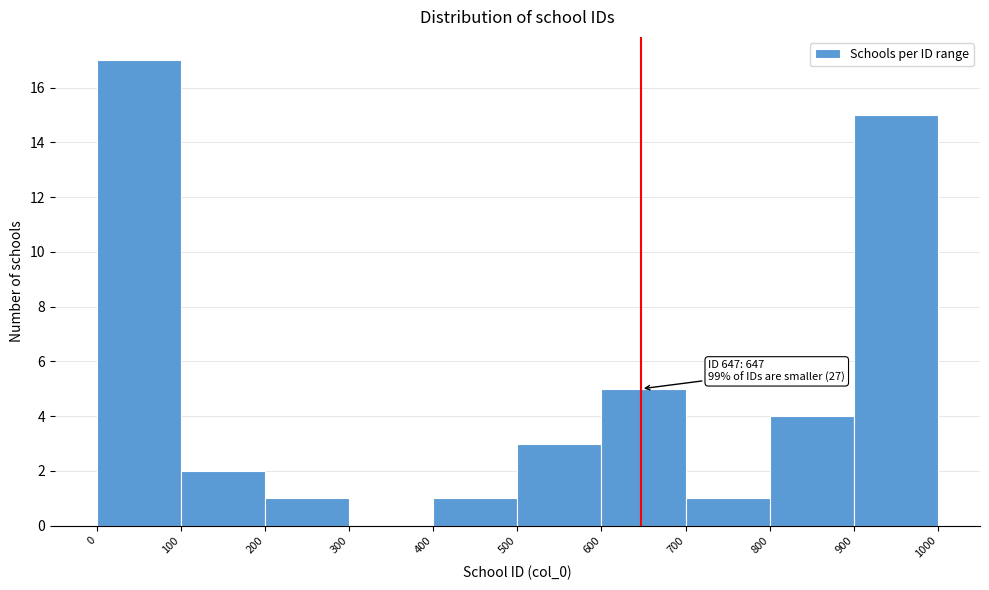

Over which range of the x-axis is the bar tallest?

0 to 100